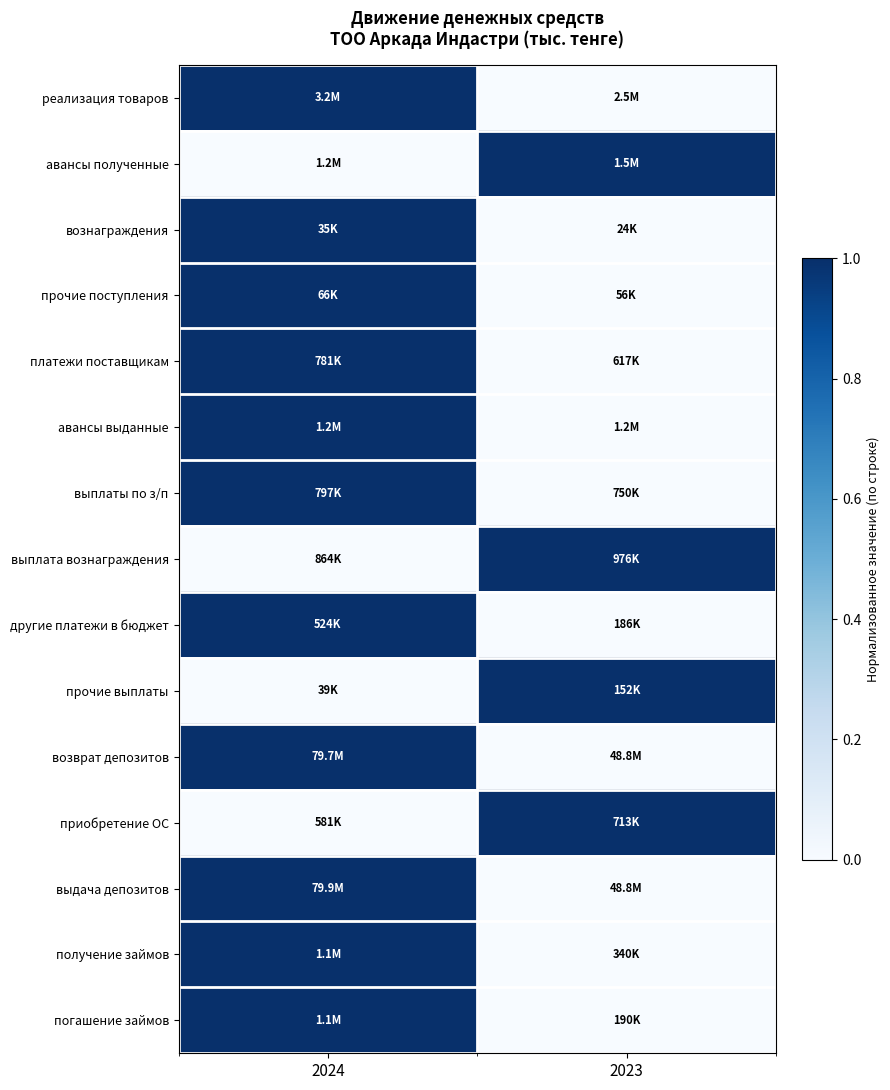

At how many categories does at least one series exceed 0?

2